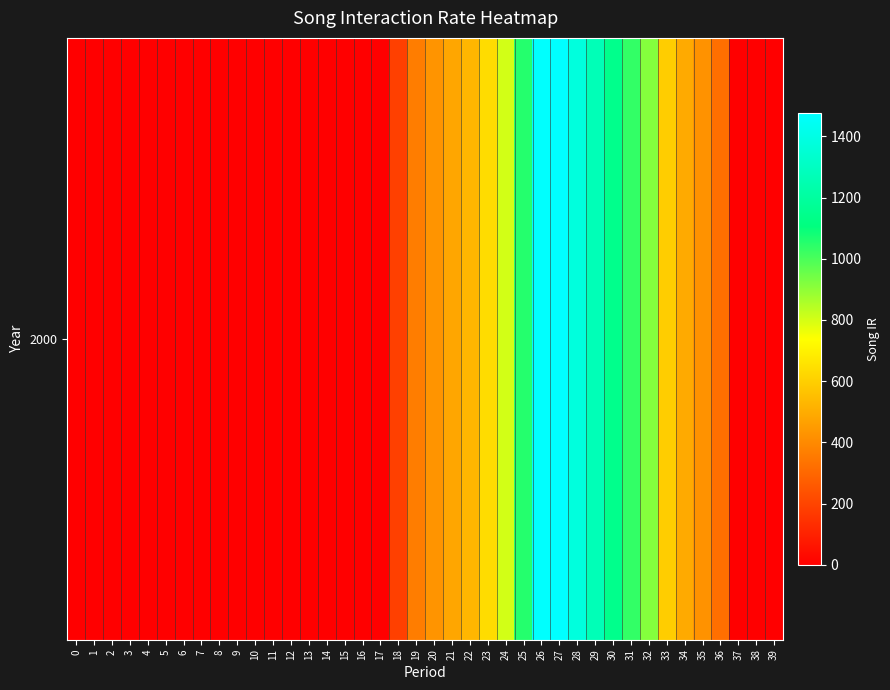

The value at 6 is 0.0. True or false?

True